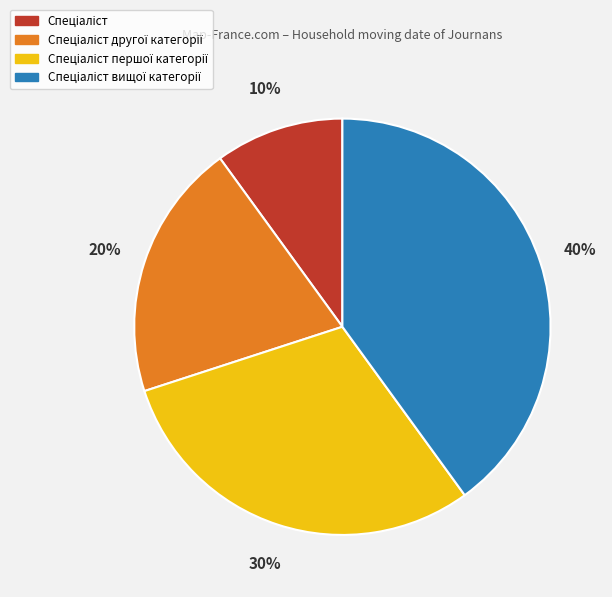

To the nearest percent, what is the difference between the largest and smallest slice percentages?

30%